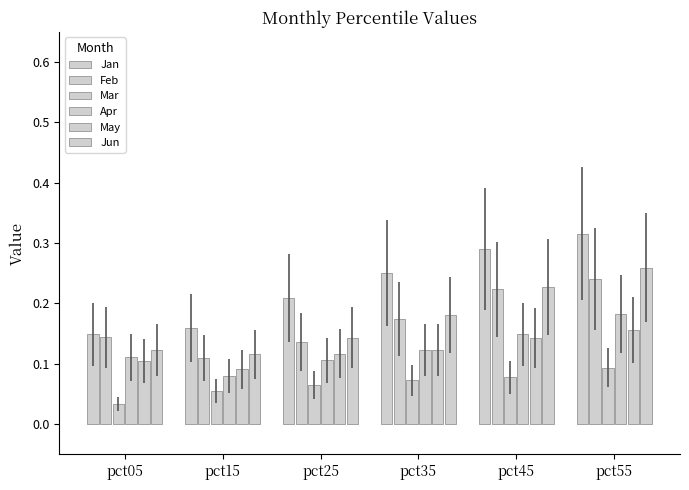

True or false: Apr has a value of 0.2 at pct35.

False